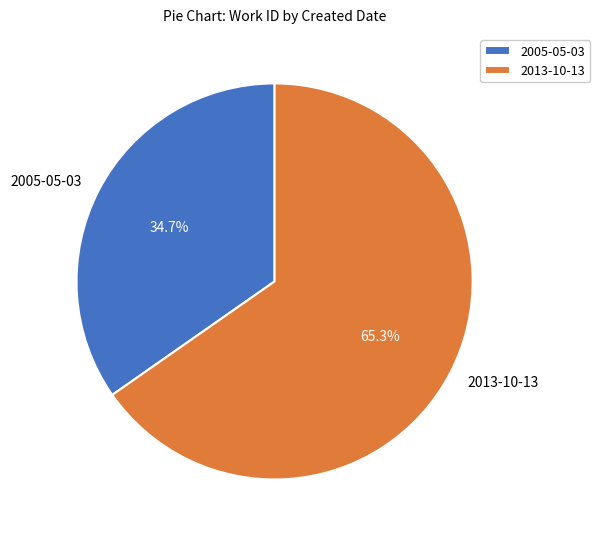

Is it true that 2013-10-13 is 71% of the pie?

False